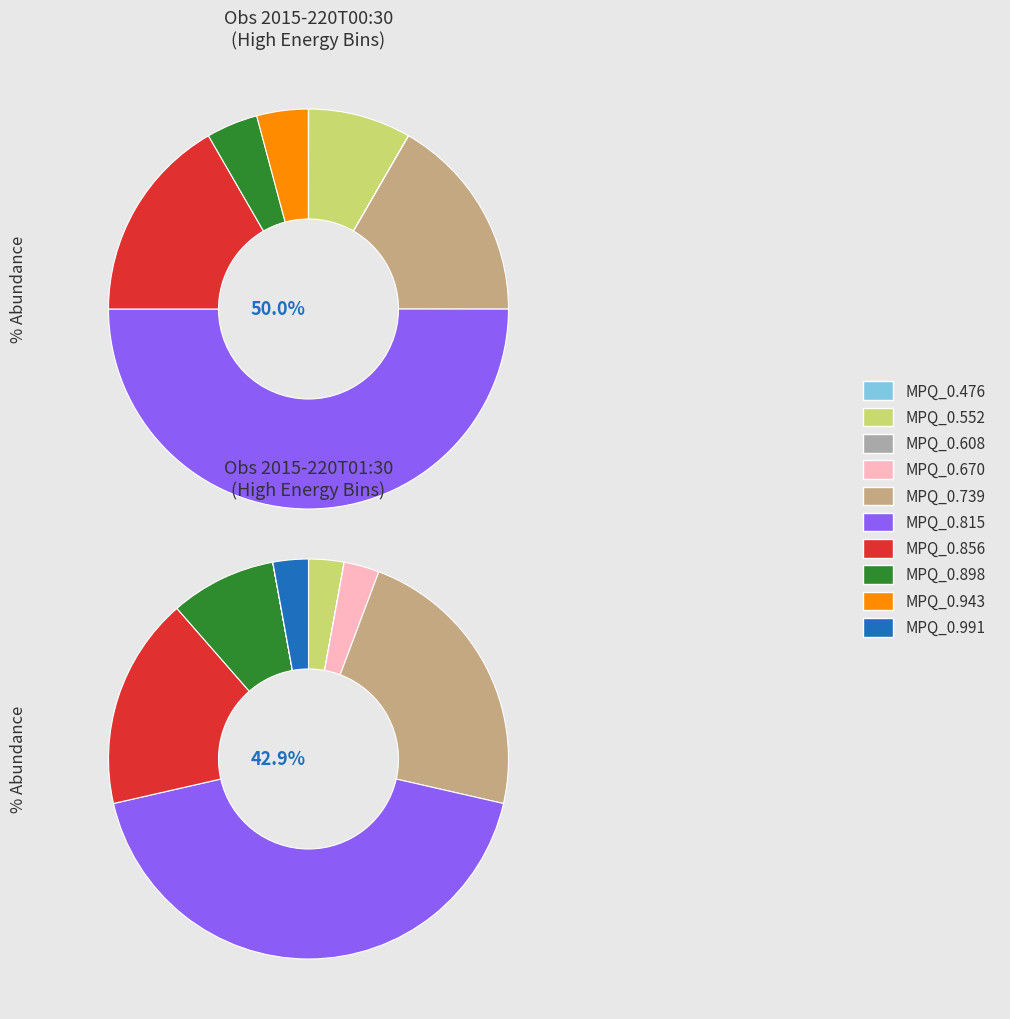

What is the change in value from MPQ_0.552 to MPQ_0.898?

-1